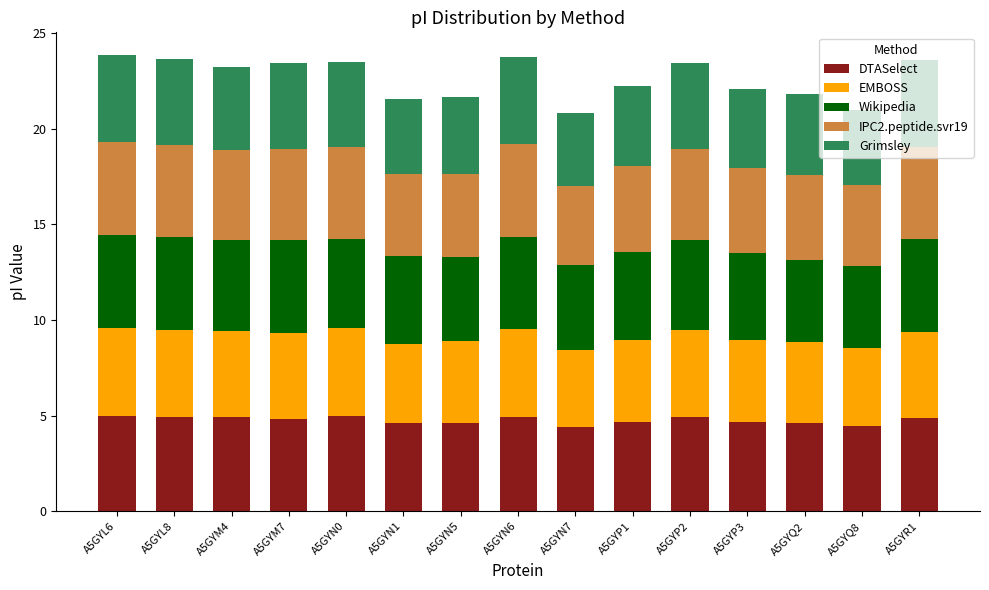

What are all the series names shown in the legend?

DTASelect, EMBOSS, Wikipedia, IPC2.peptide.svr19, Grimsley